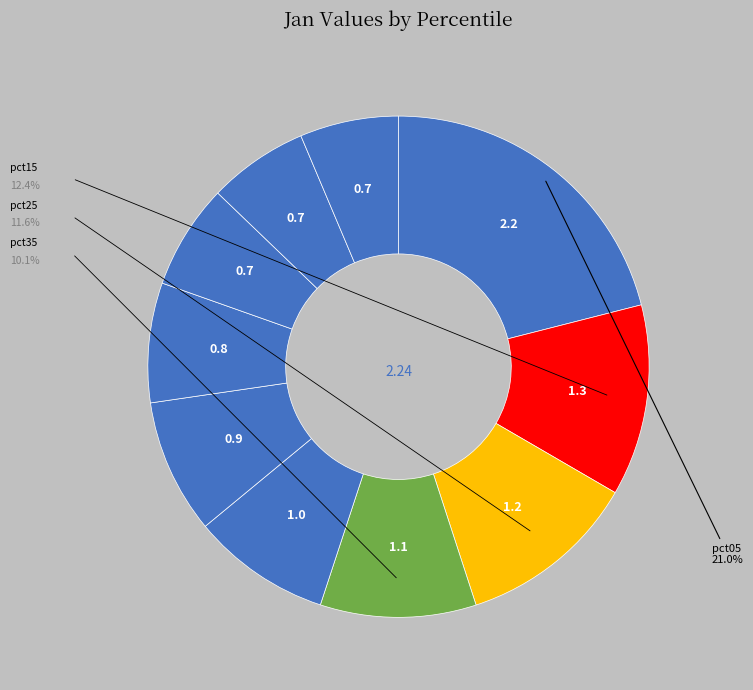

To the nearest percent, what percentage of the pie is pct15?

12%